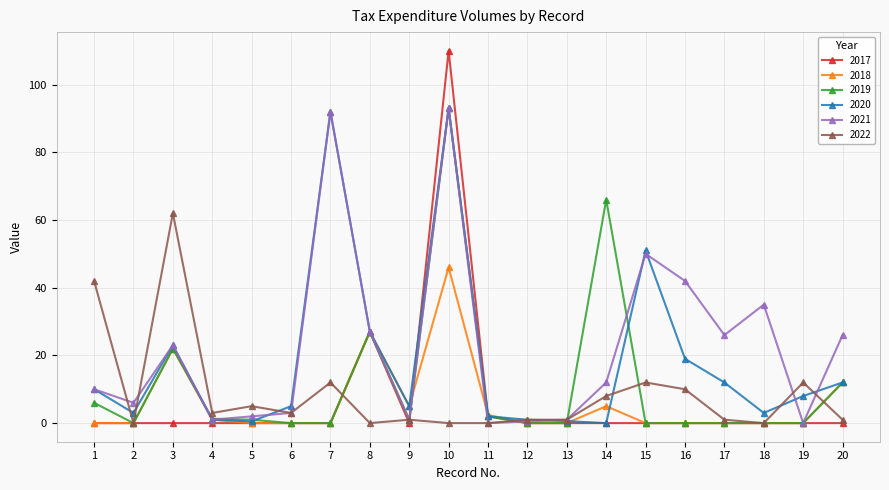

At which category is the sum across all series the highest?

10